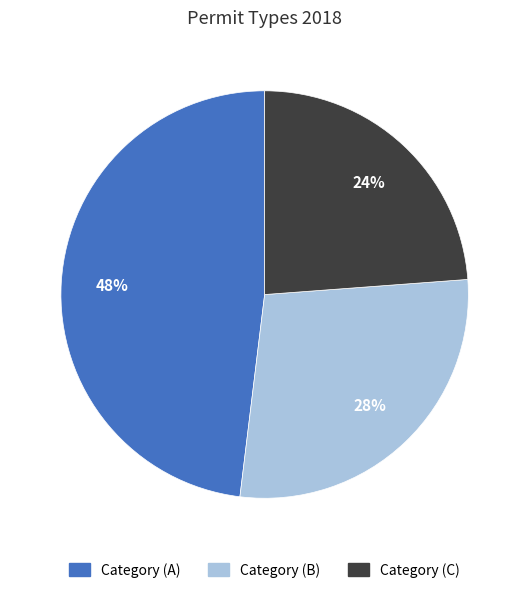

To the nearest percent, what portion does Category (A) represent?

48%